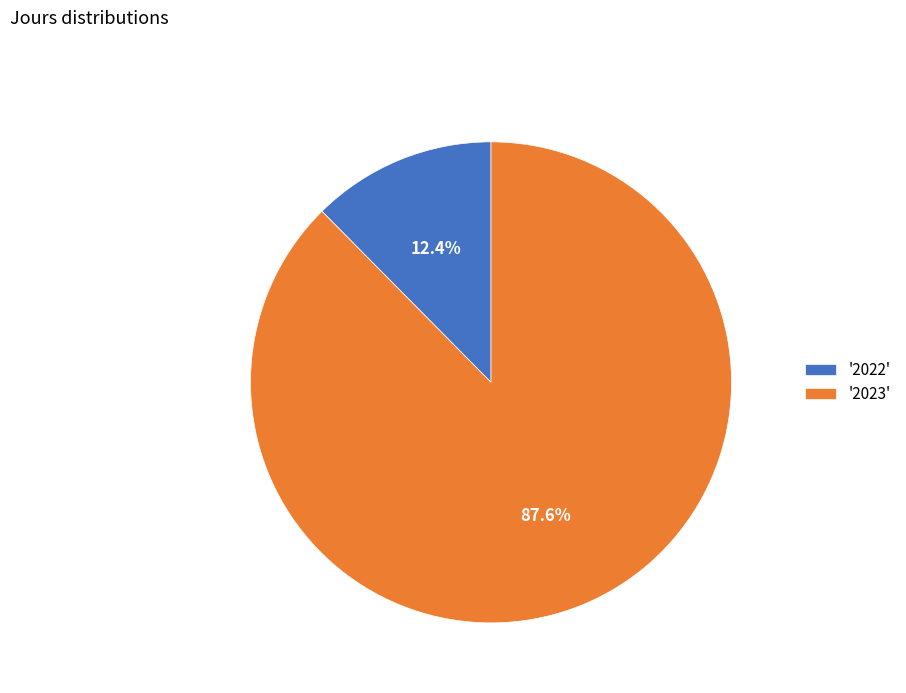

How much of the chart is everything except '2022'?

87.6%